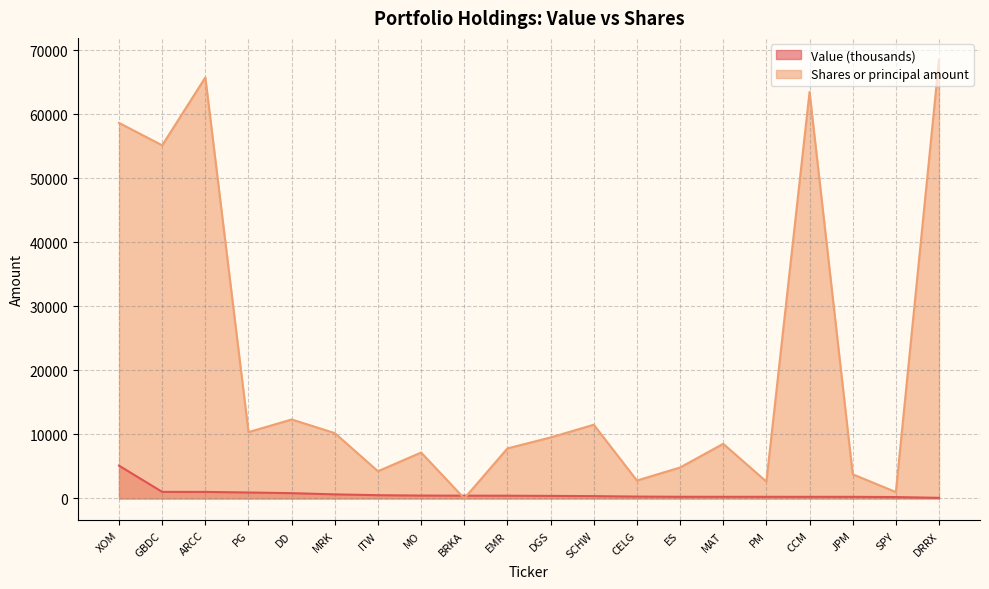

Does the chart display data point markers on the line(s)?

No